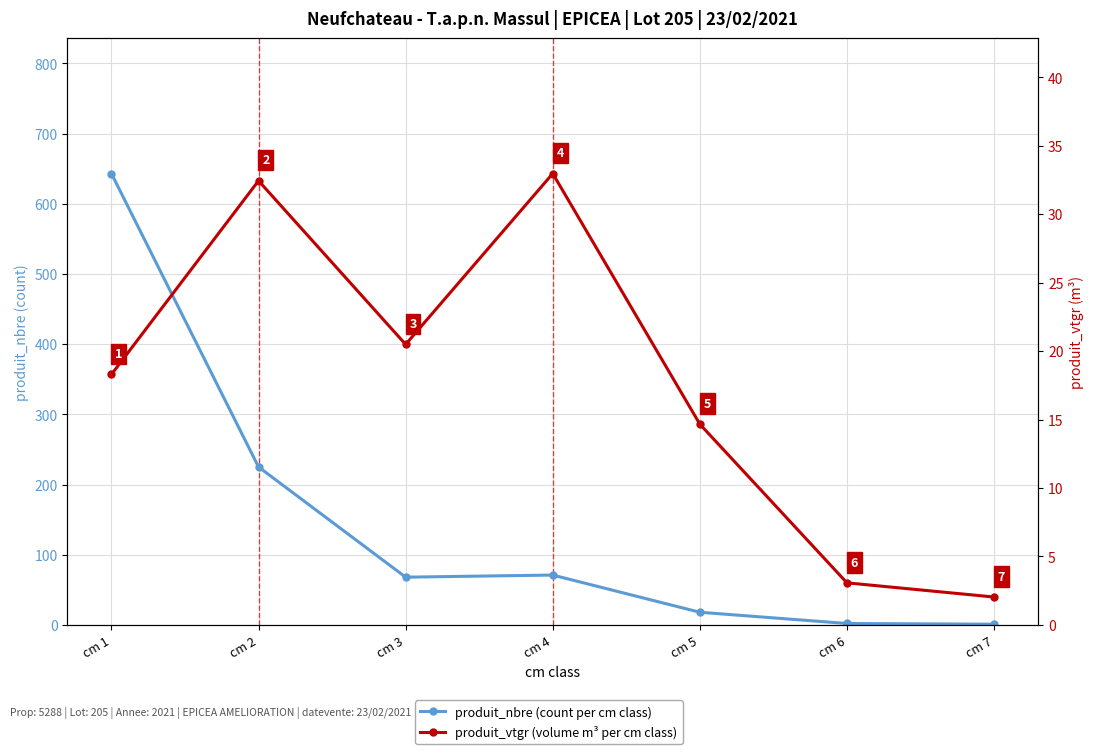

How many times do produit_nbre (count per cm class) and produit_vtgr (volume m³ per cm class) cross each other?

1